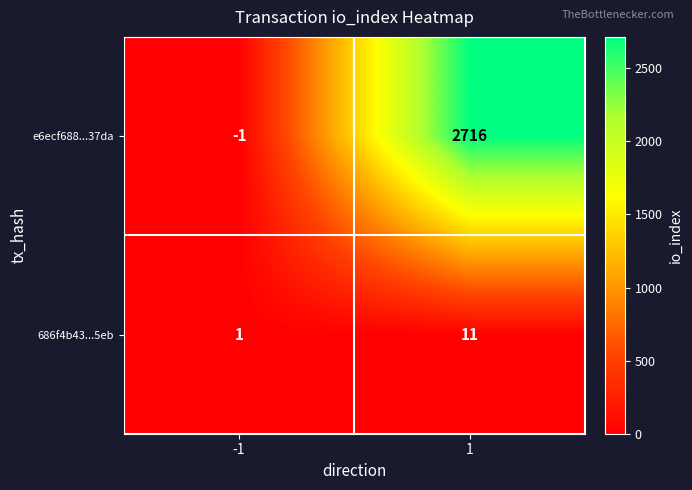

Which series has the widest spread of values?

e6ecf688...37da